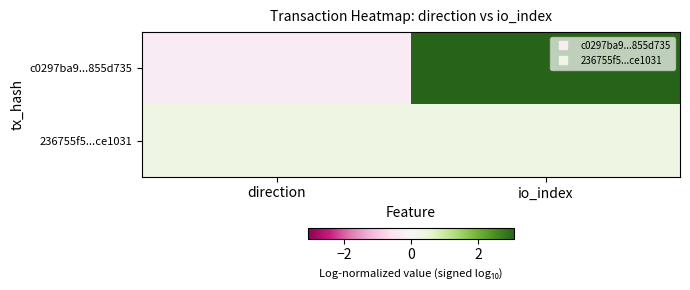

Which series has the largest total across all categories?

c0297ba9...855d735